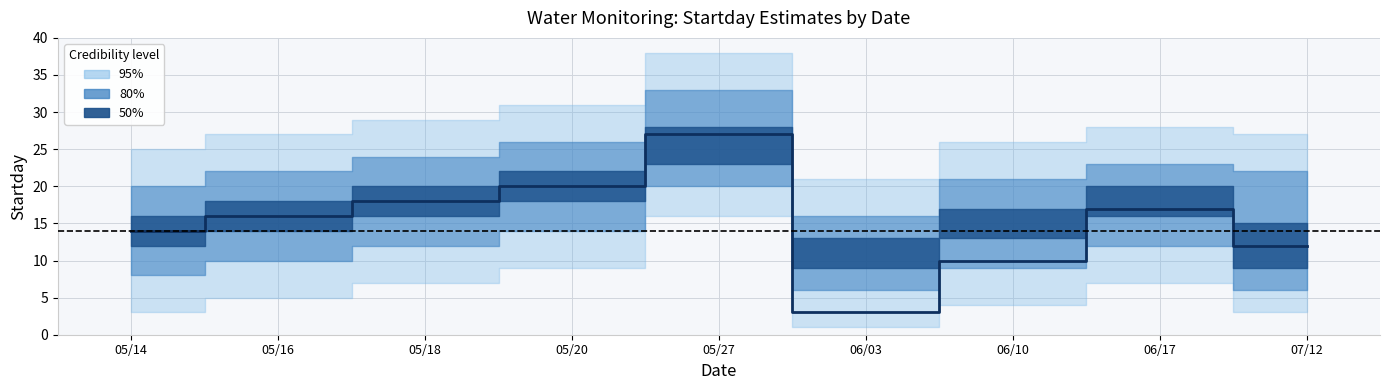

Where does the data first go above 16?

05/18